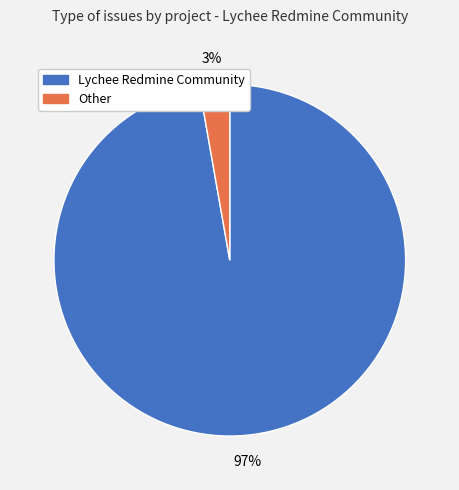

Between Lychee Redmine Community and Other, which is larger?

Lychee Redmine Community